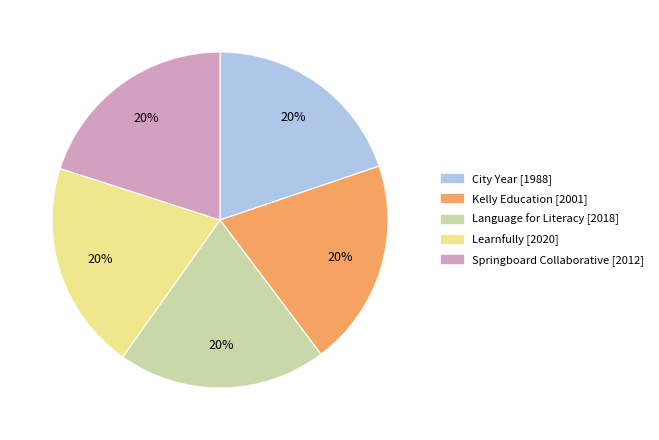

Does any single category account for the majority?

No